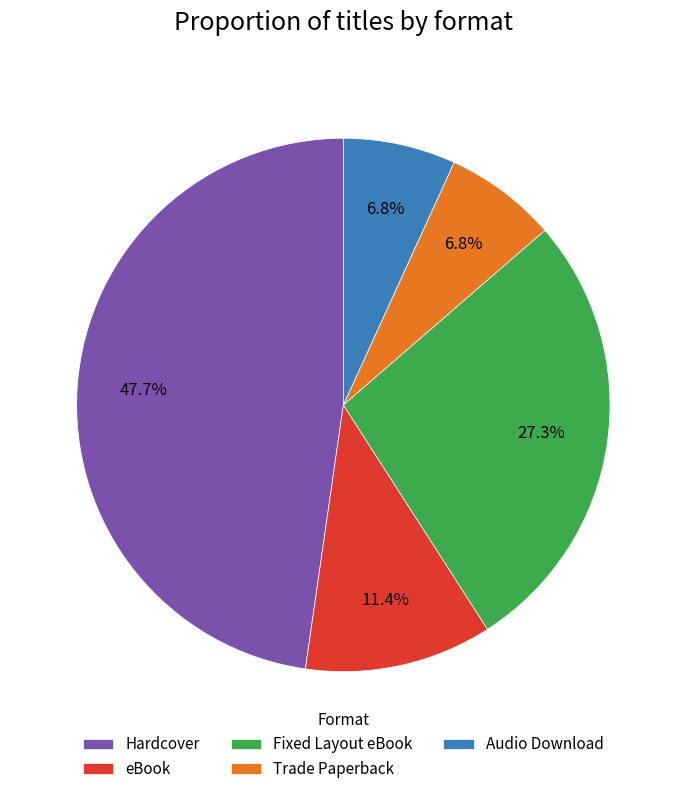

How many segments does this pie chart have?

5